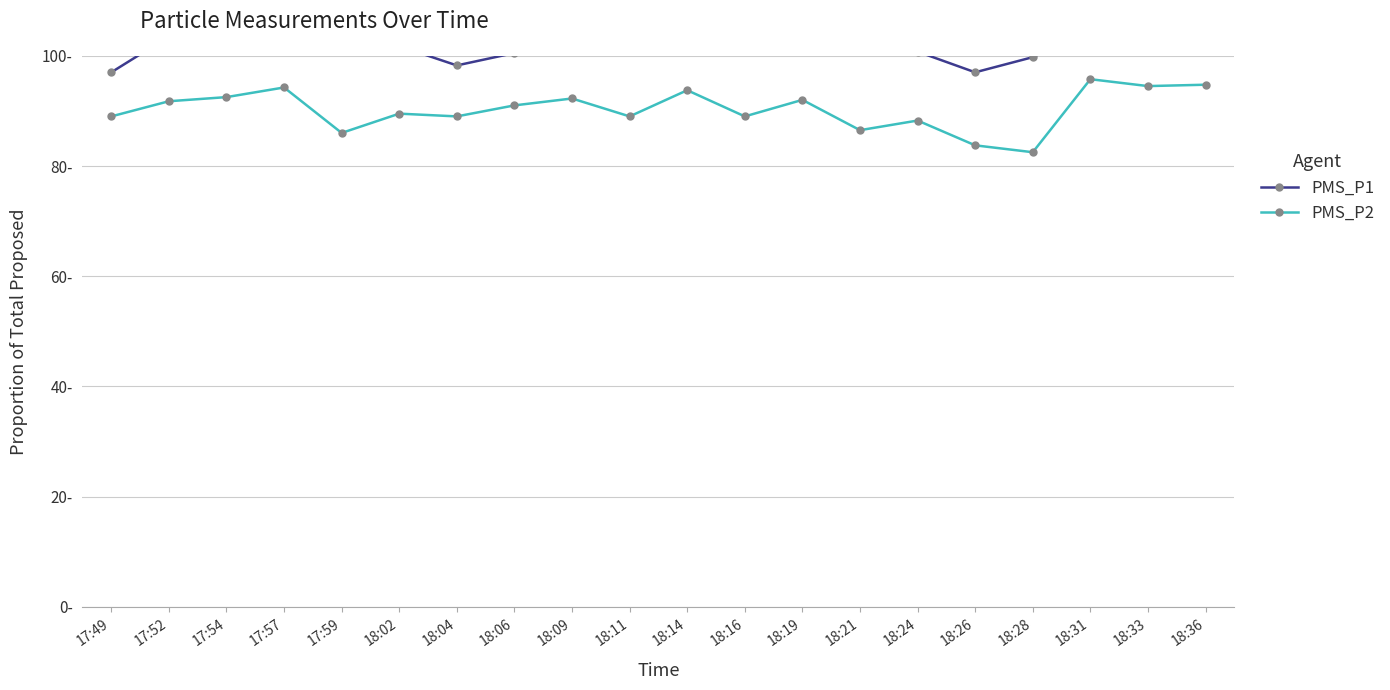

Which category has the highest value across all series?

18:36